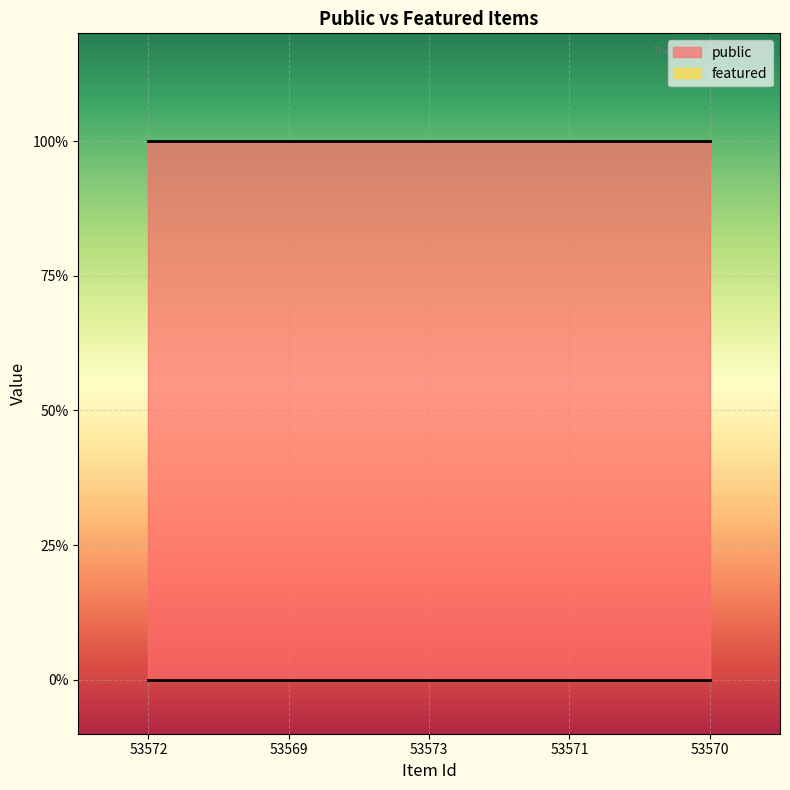

At how many categories does at least one series exceed 0?

5